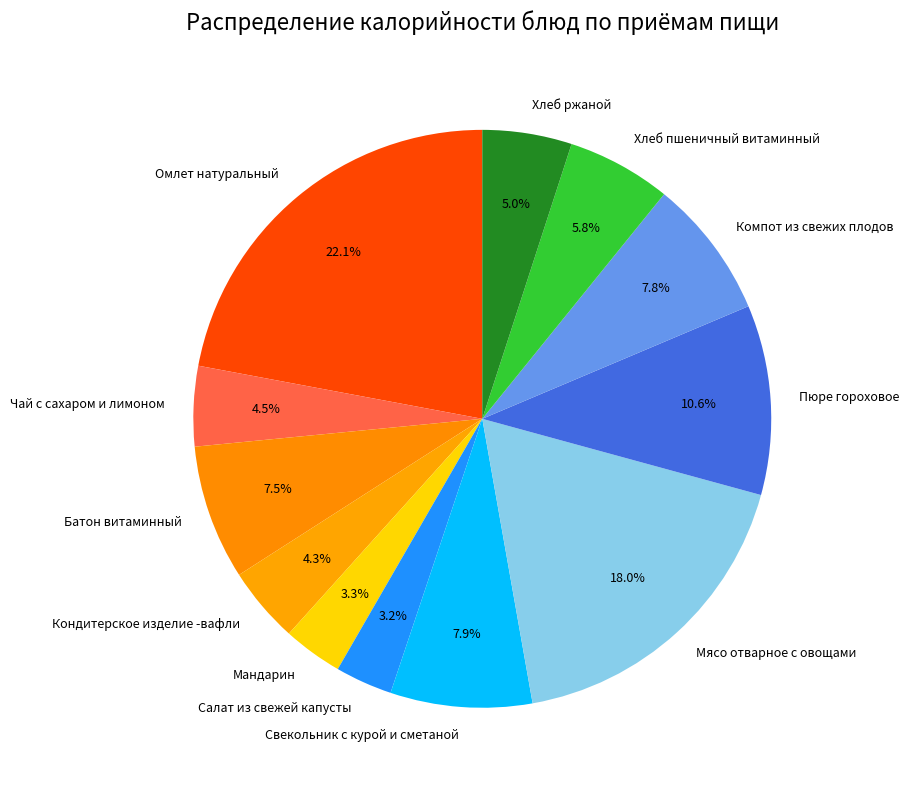

How many slices are in this pie chart?

12